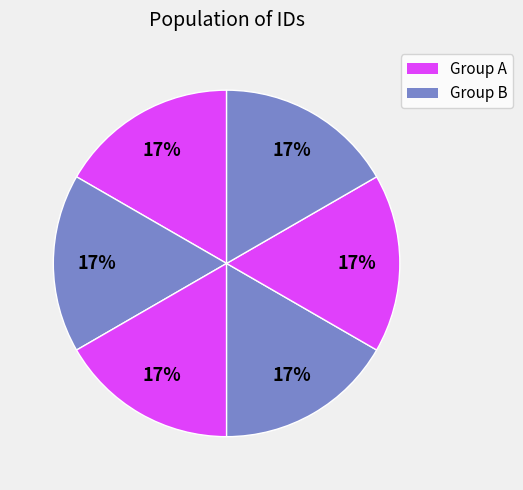

How many slices are in this pie chart?

6